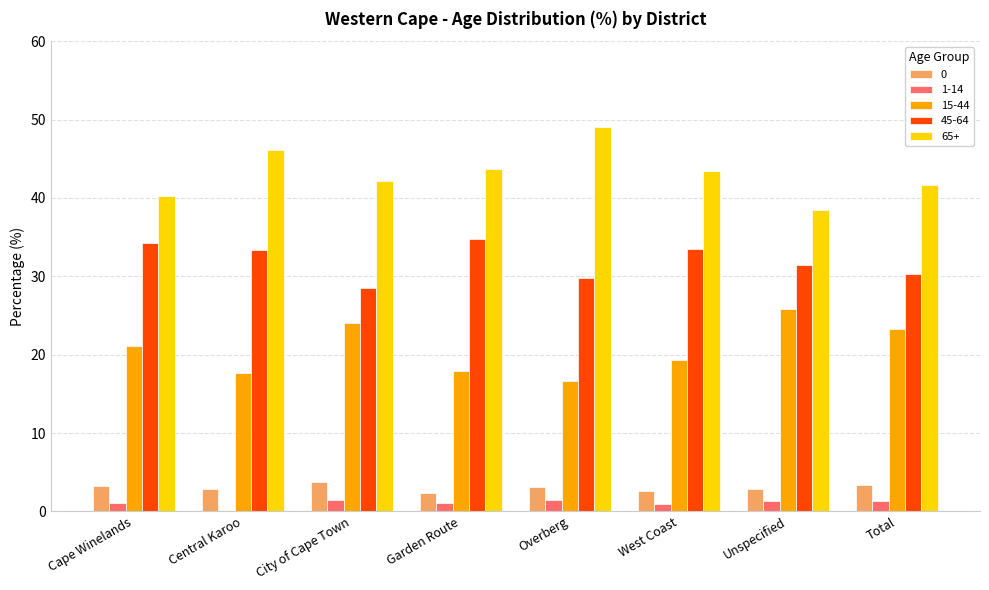

What is the approximate value of 15-44 at City of Cape Town?

24.1